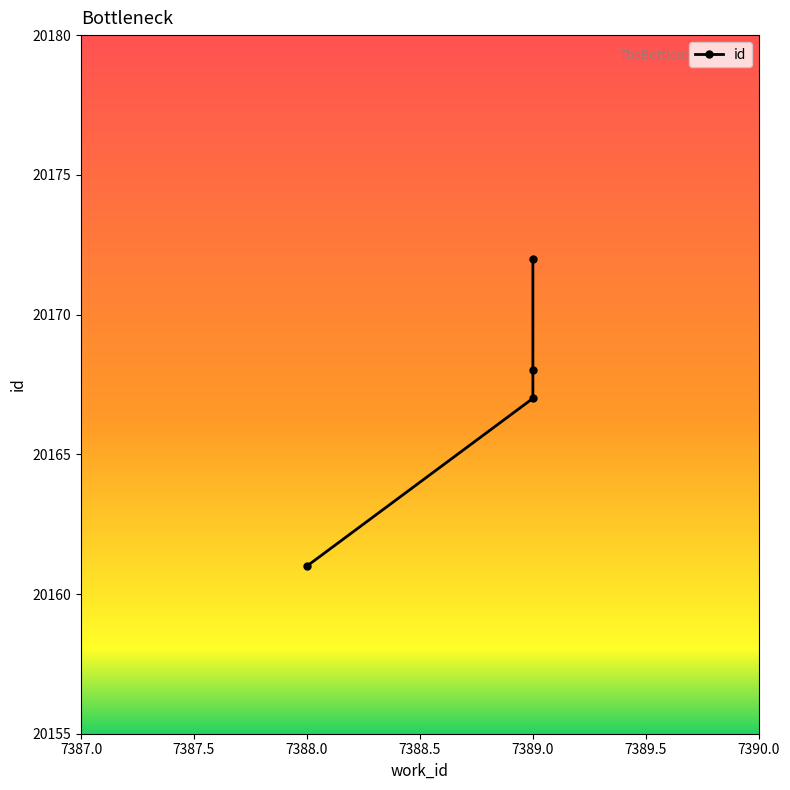

Approximately how many times larger is the value at 7389 compared to 7389?

1.0